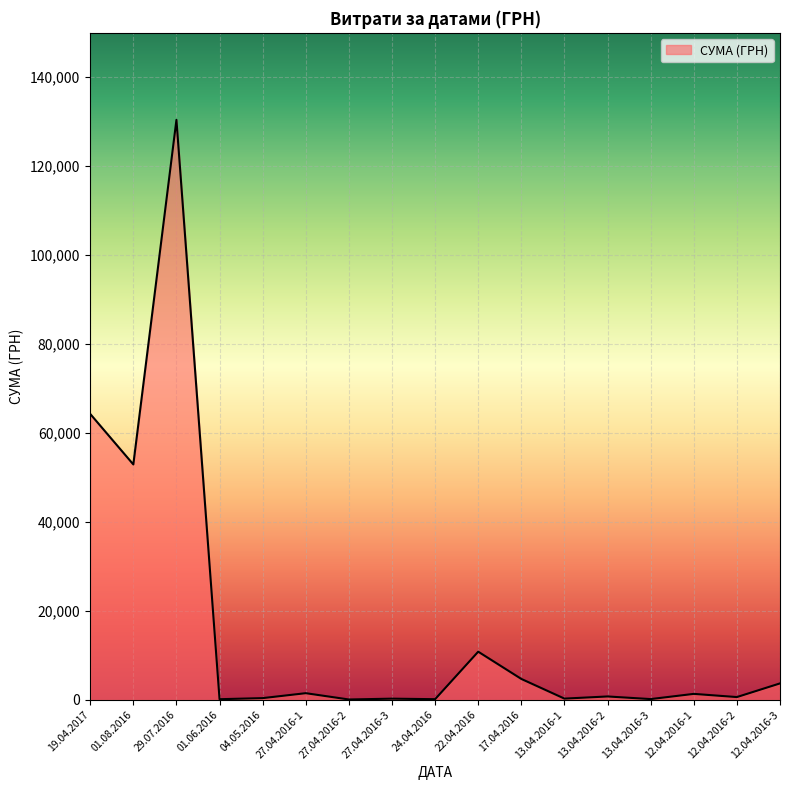

Which category has the highest value across all series?

29.07.2016